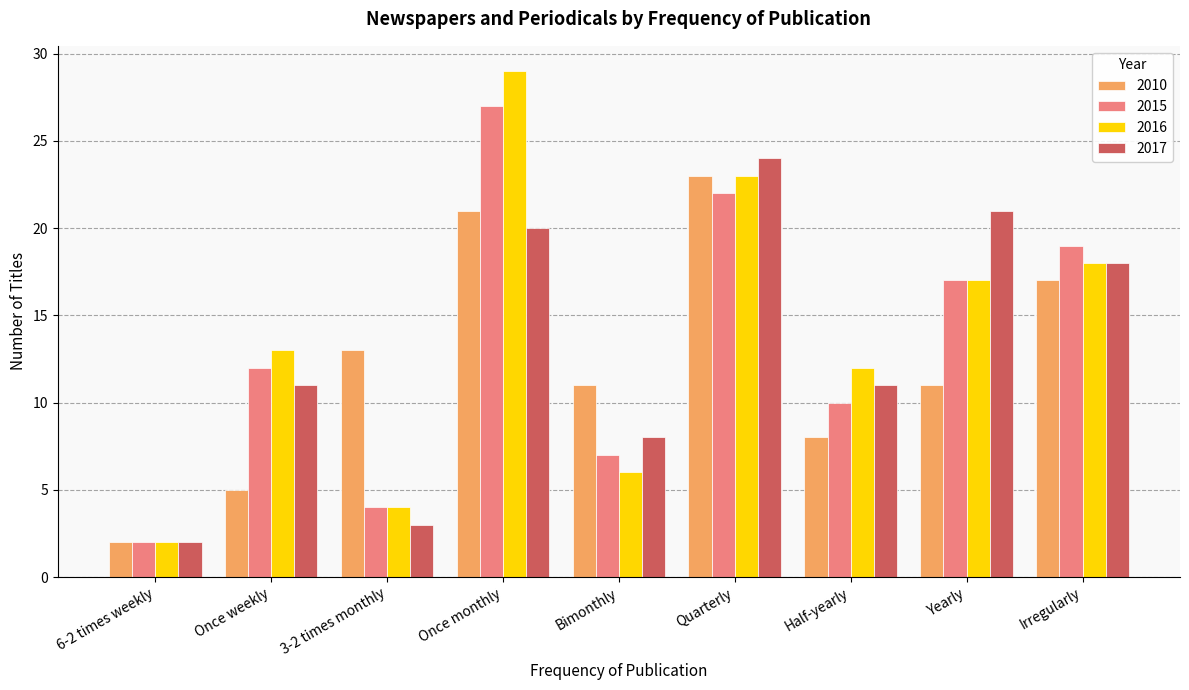

What is the approximate value of 2016 at Once weekly?

13